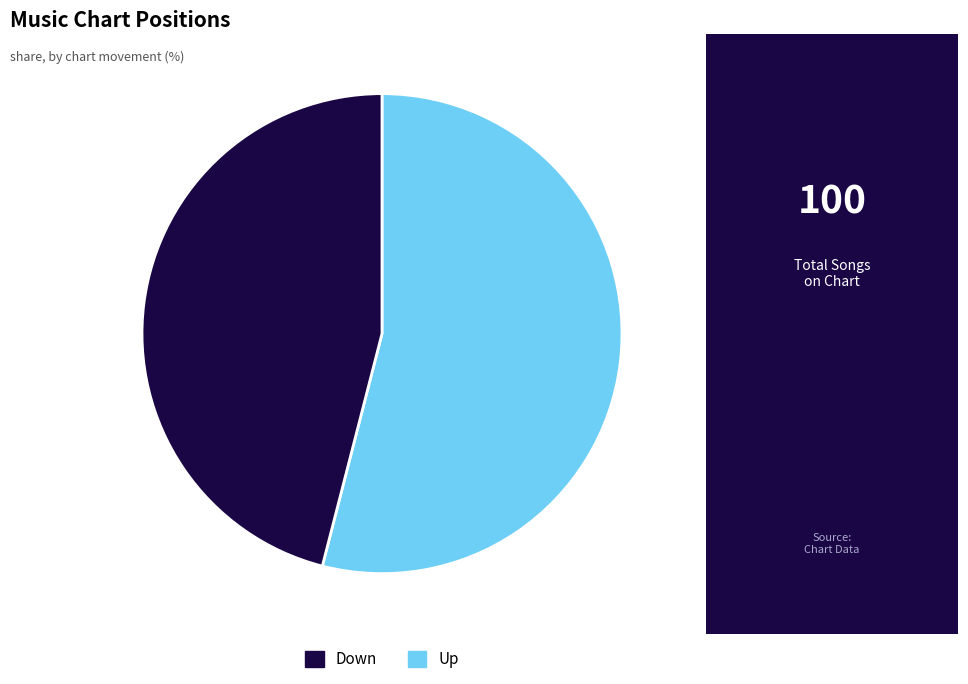

Does any single category account for the majority?

Yes